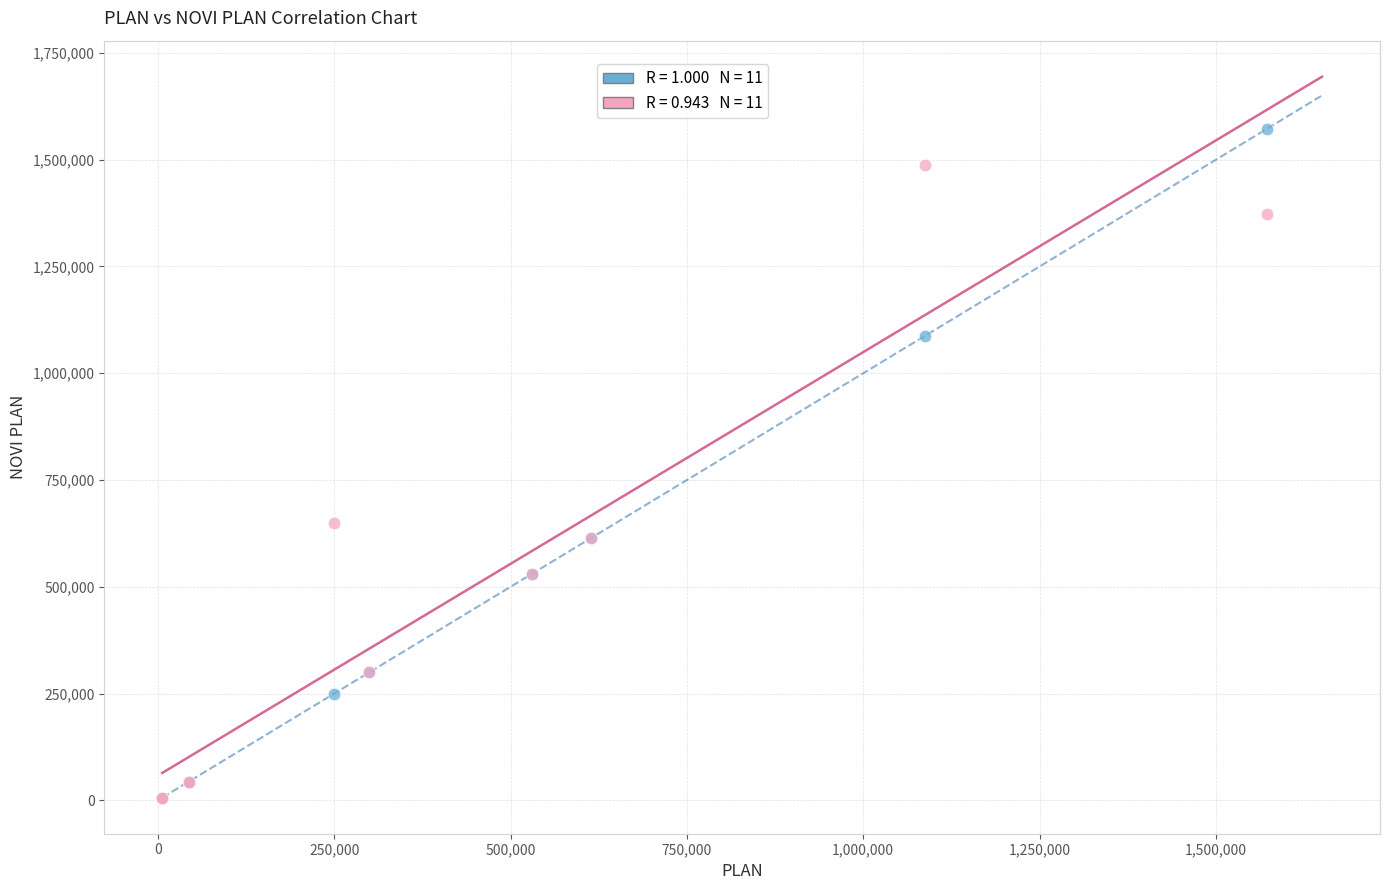

Across all series, what Y value is closest to 789201?

650000.0